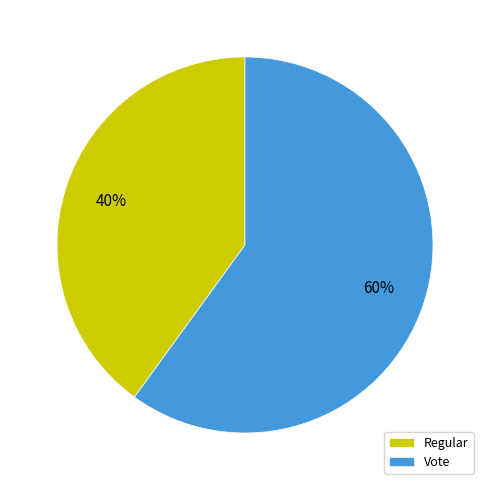

Which category has the smallest portion of the pie?

Regular